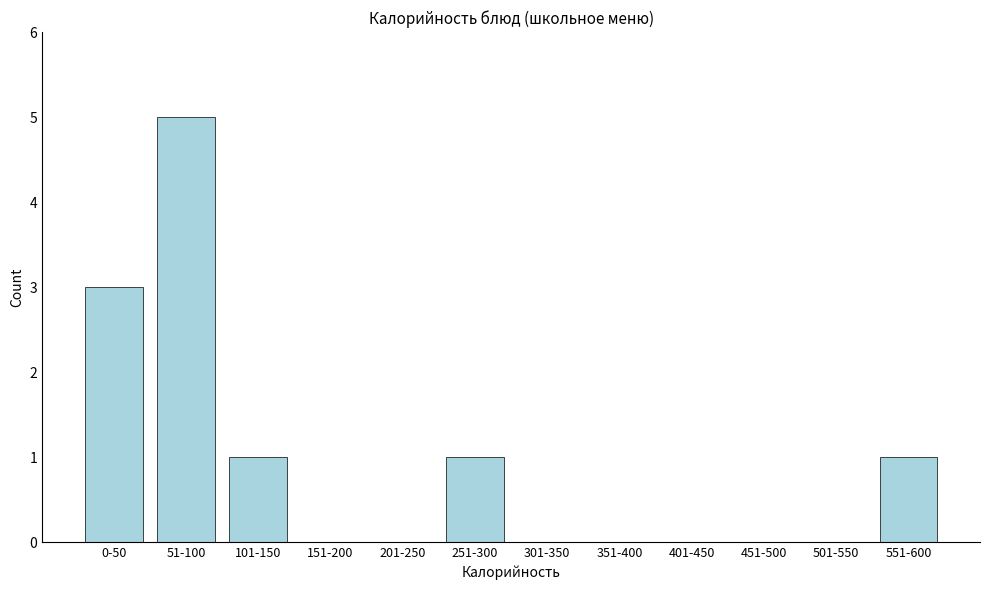

Reading left to right, extract all data points from this chart.

0-50=3	51-100=5	101-150=1	151-200=0	201-250=0	251-300=1	301-350=0	351-400=0	401-450=0	451-500=0	501-550=0	551-600=1